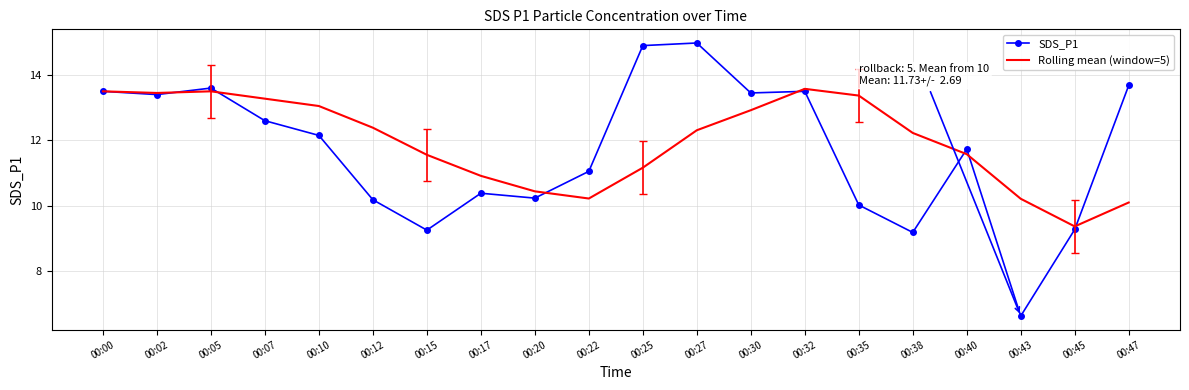

At 00:47, list the series in order from largest to smallest.

SDS_P1, Rolling mean (window=5)